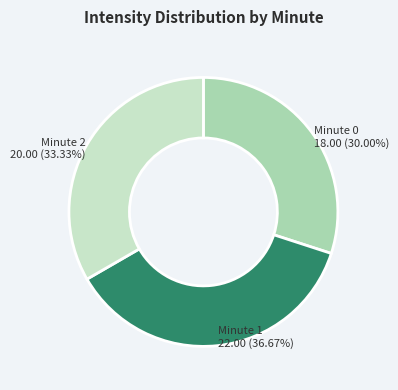

Rank the categories by value from highest to lowest.

Minute 1, Minute 2, Minute 0